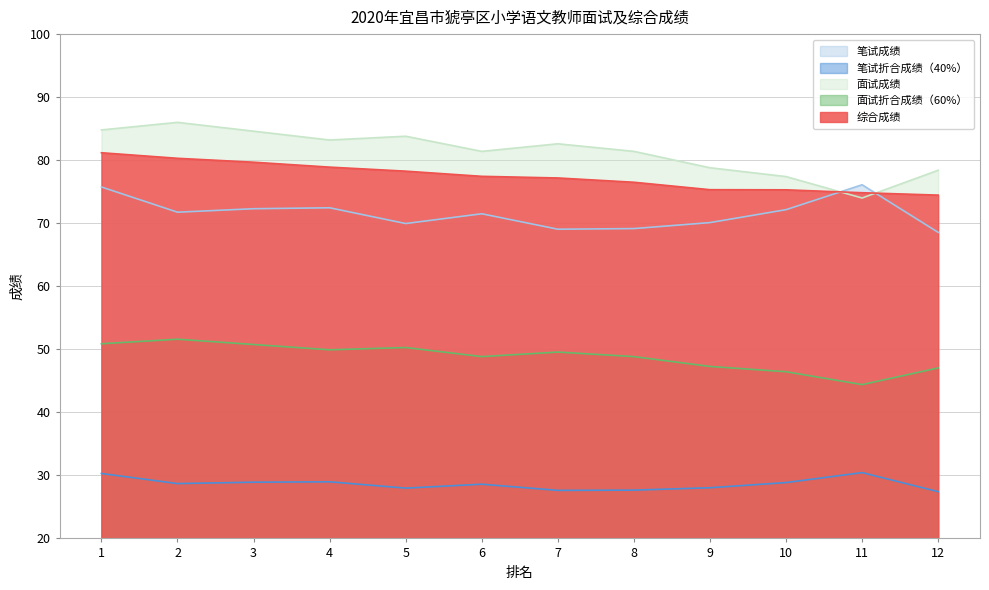

What is the difference between the maximum and minimum values in the 笔试成绩 series?

7.5